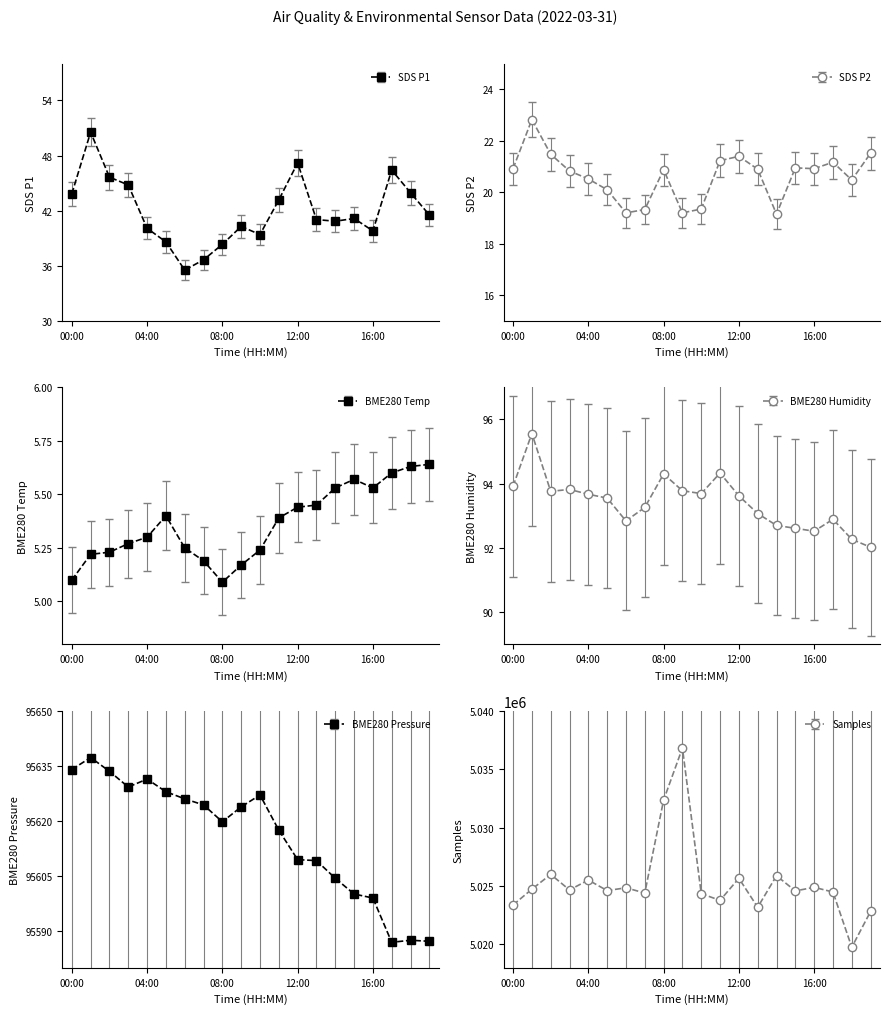

At which category is the sum across all series the highest?

9